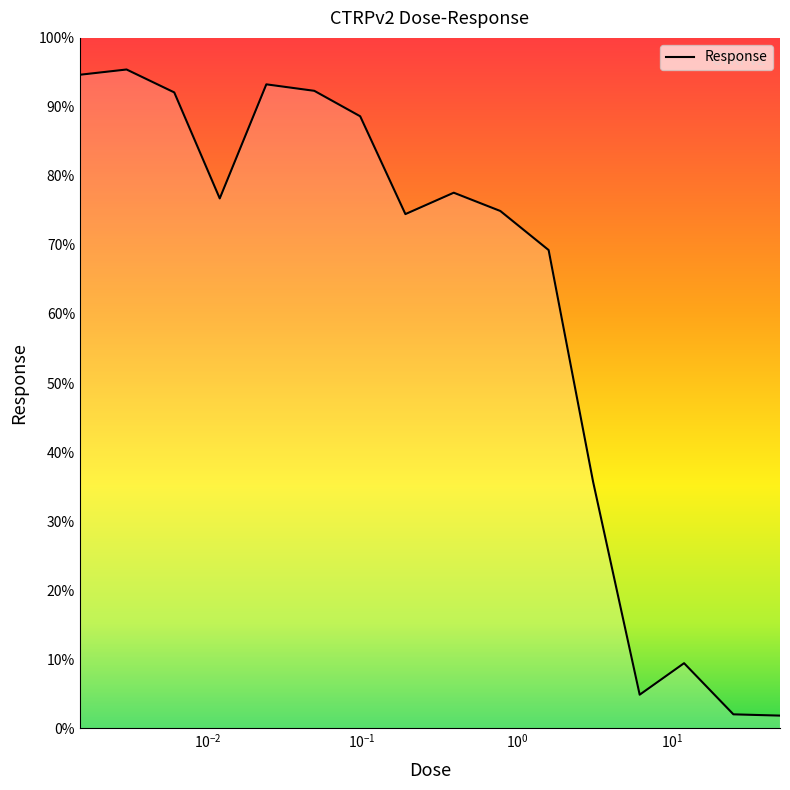

What is the maximum value shown in the chart?

95.4